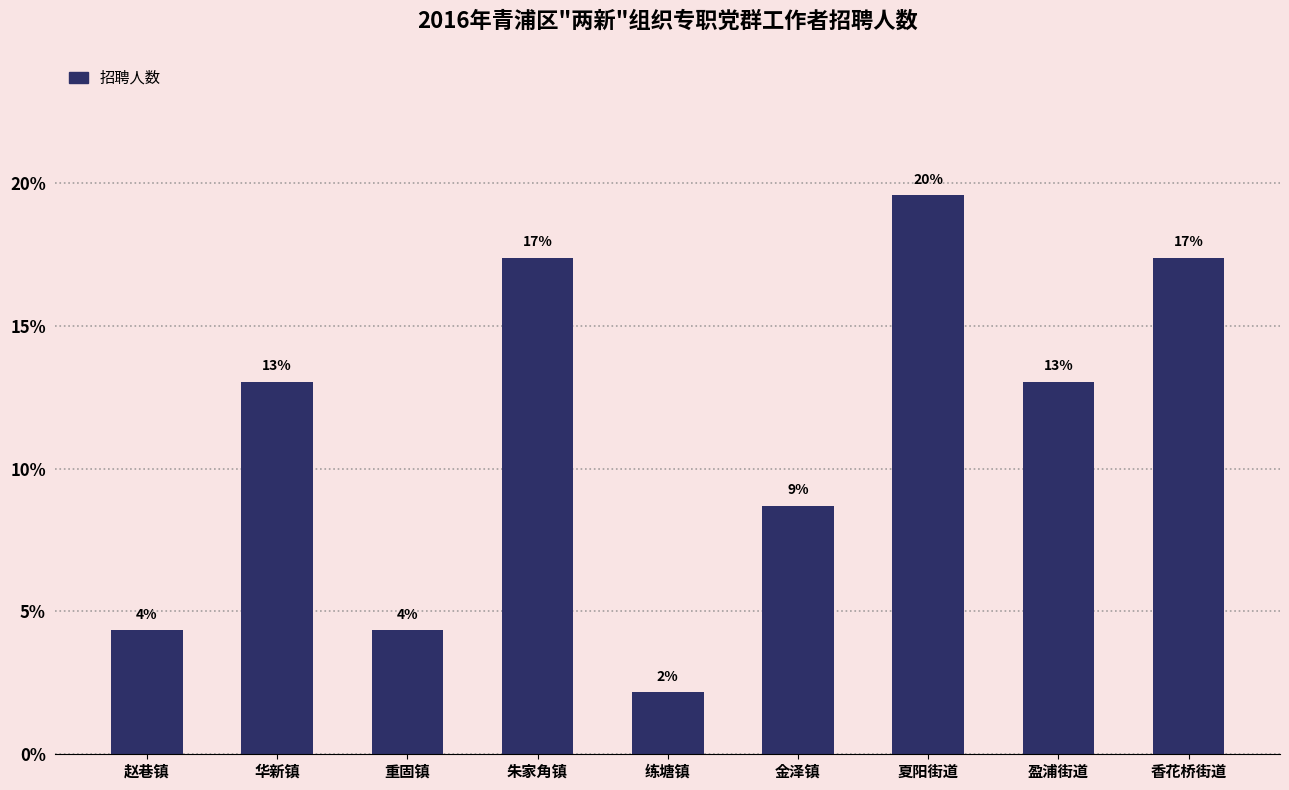

The chart shows a value of 12.2 at 夏阳街道. True or false?

False